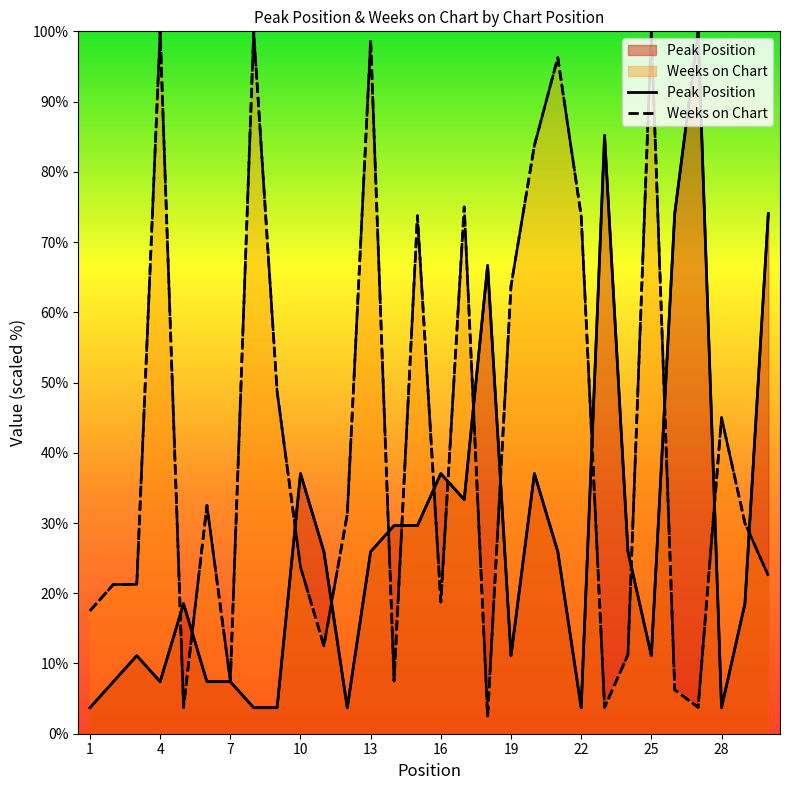

Does the chart display data point markers on the line(s)?

No